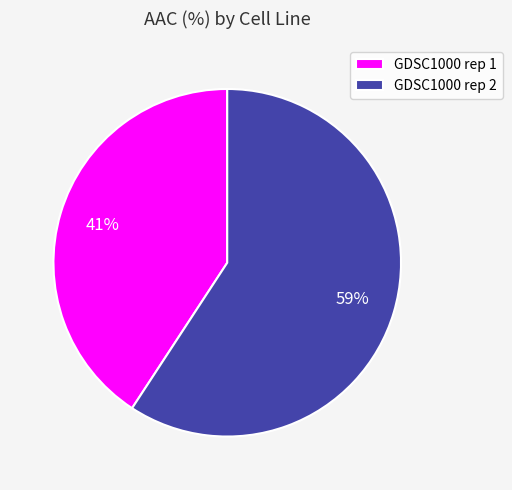

True or false: GDSC1000 rep 1 accounts for 41% of the total.

True